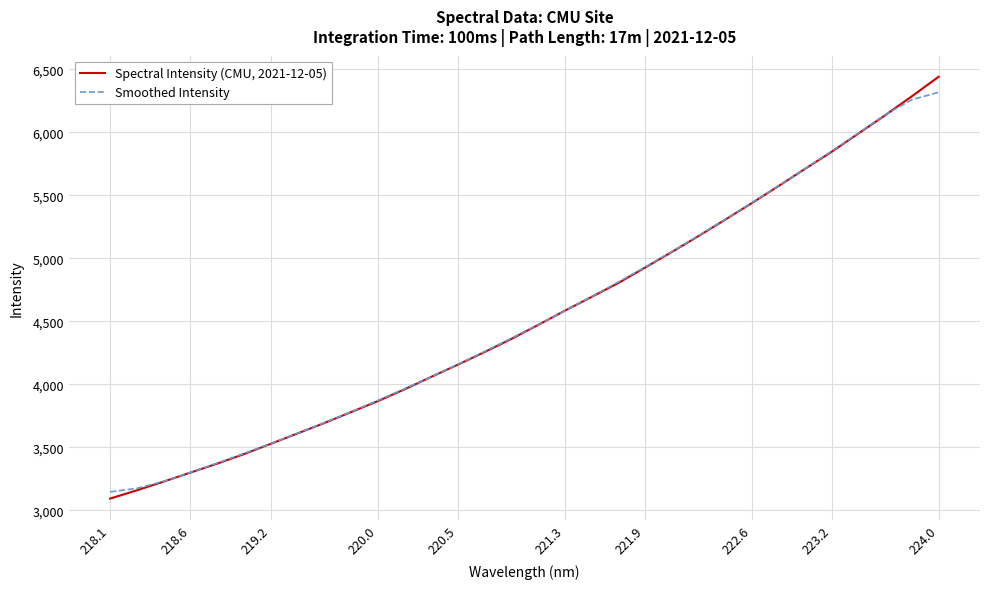

What is the minimum value shown in the chart?

3093.4